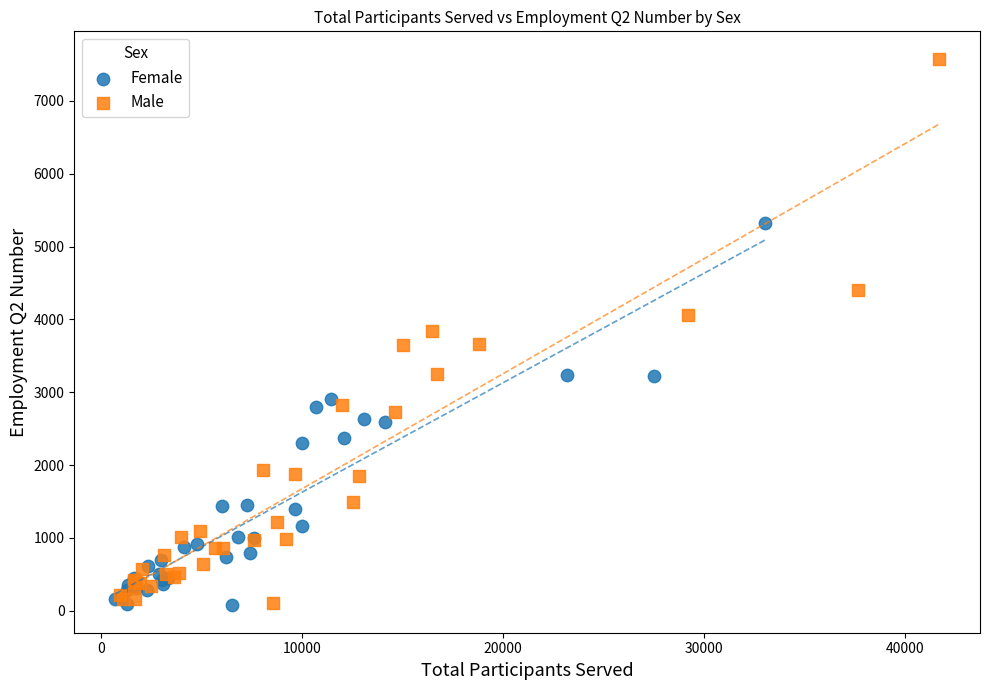

What are all the series names shown in the legend?

Female, Male